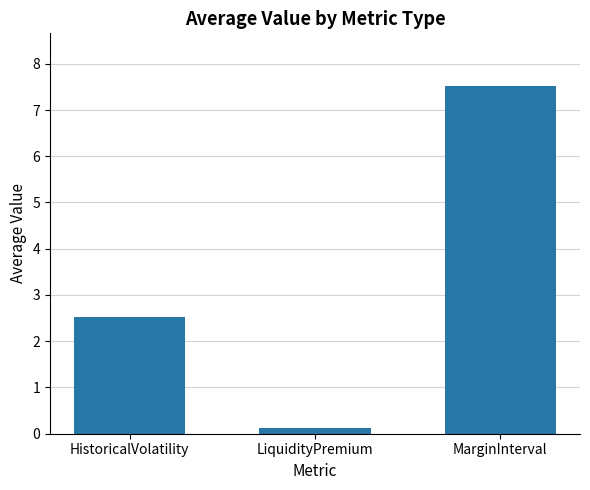

What is the change in value from HistoricalVolatility to LiquidityPremium?

-2.4